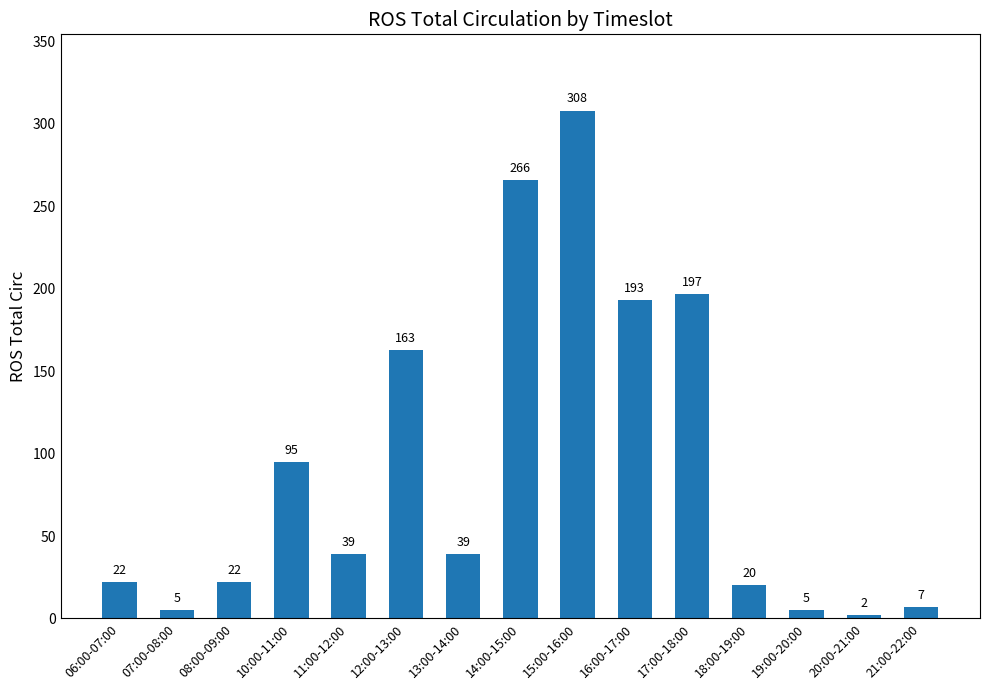

What is the greatest value displayed?

308